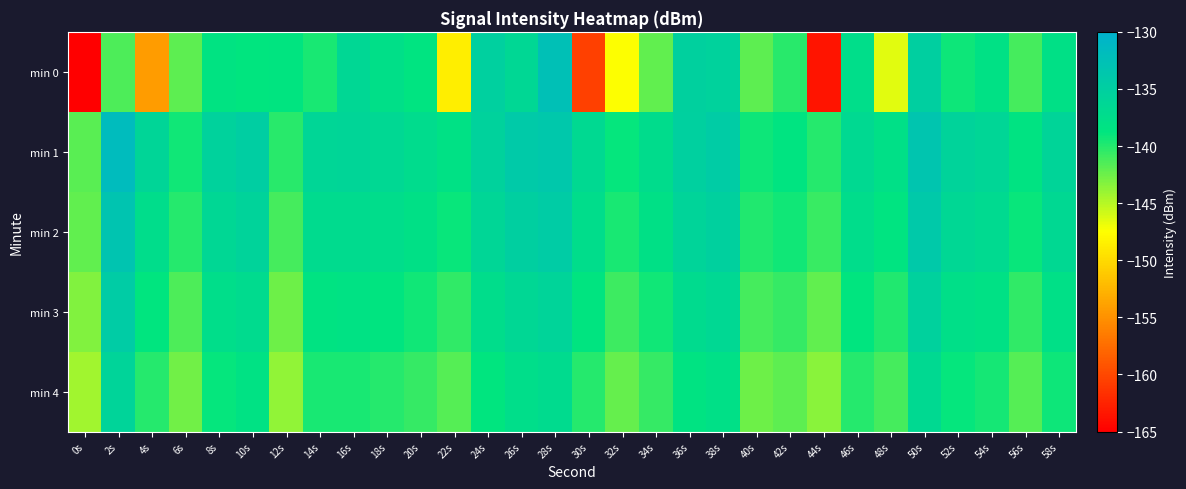

What is the difference between the highest and lowest values at 52s?

3.5